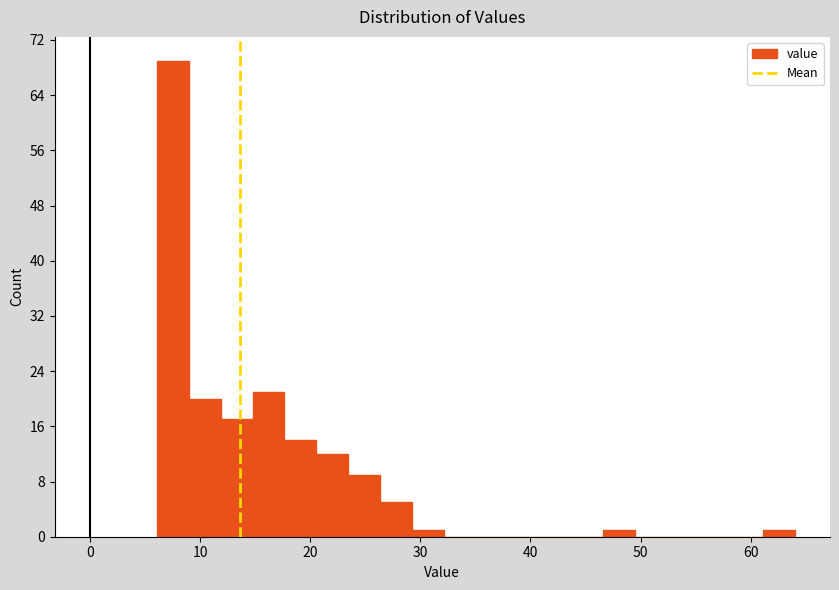

Read against the x-axis, roughly where is the centre of the tallest bar?

8